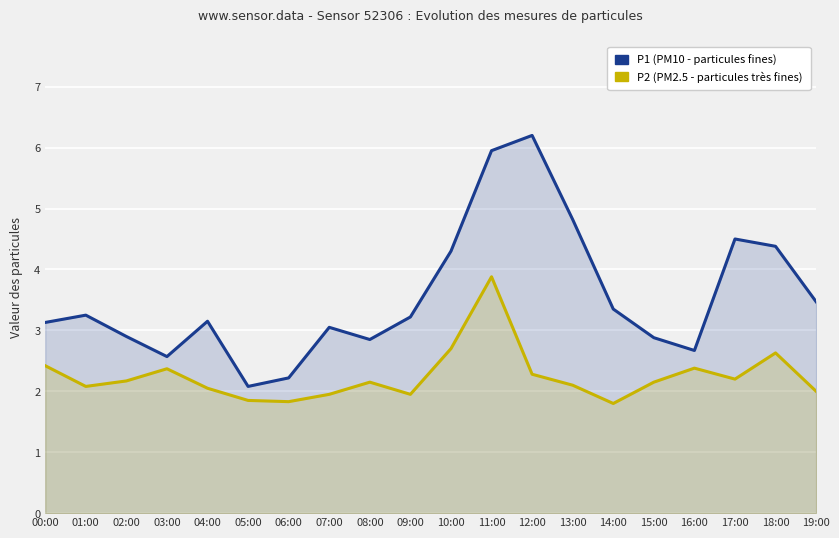

What is the minimum value shown in the chart?

1.8